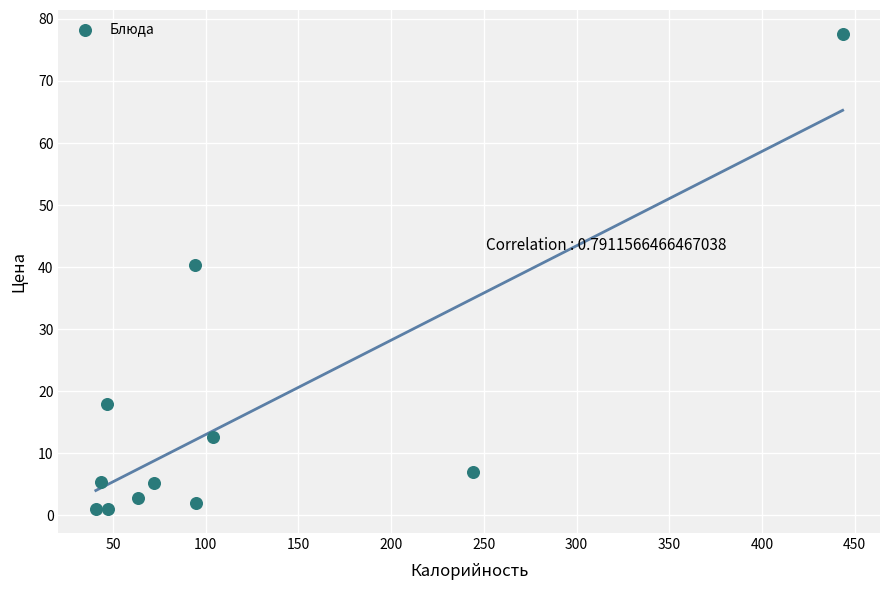

What Y value in the scatter plot is closest to 39?

40.4